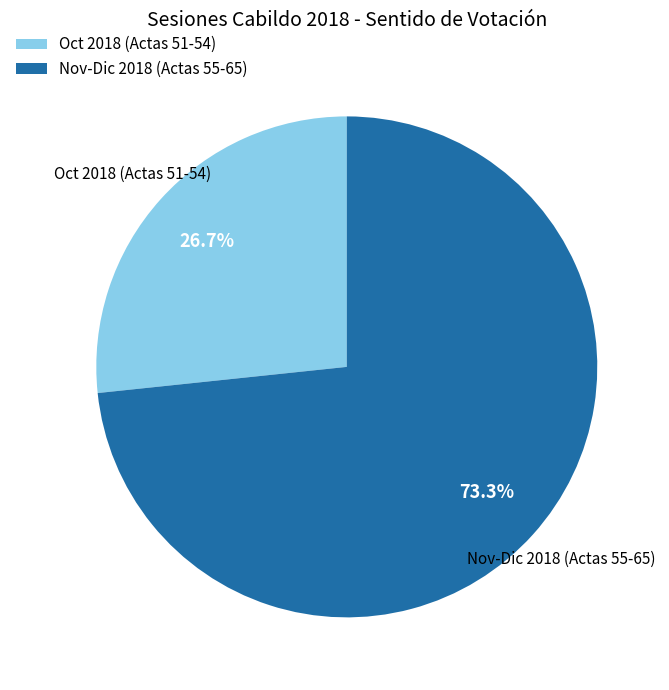

Which slice is the smallest?

Oct 2018 (Actas 51-54)